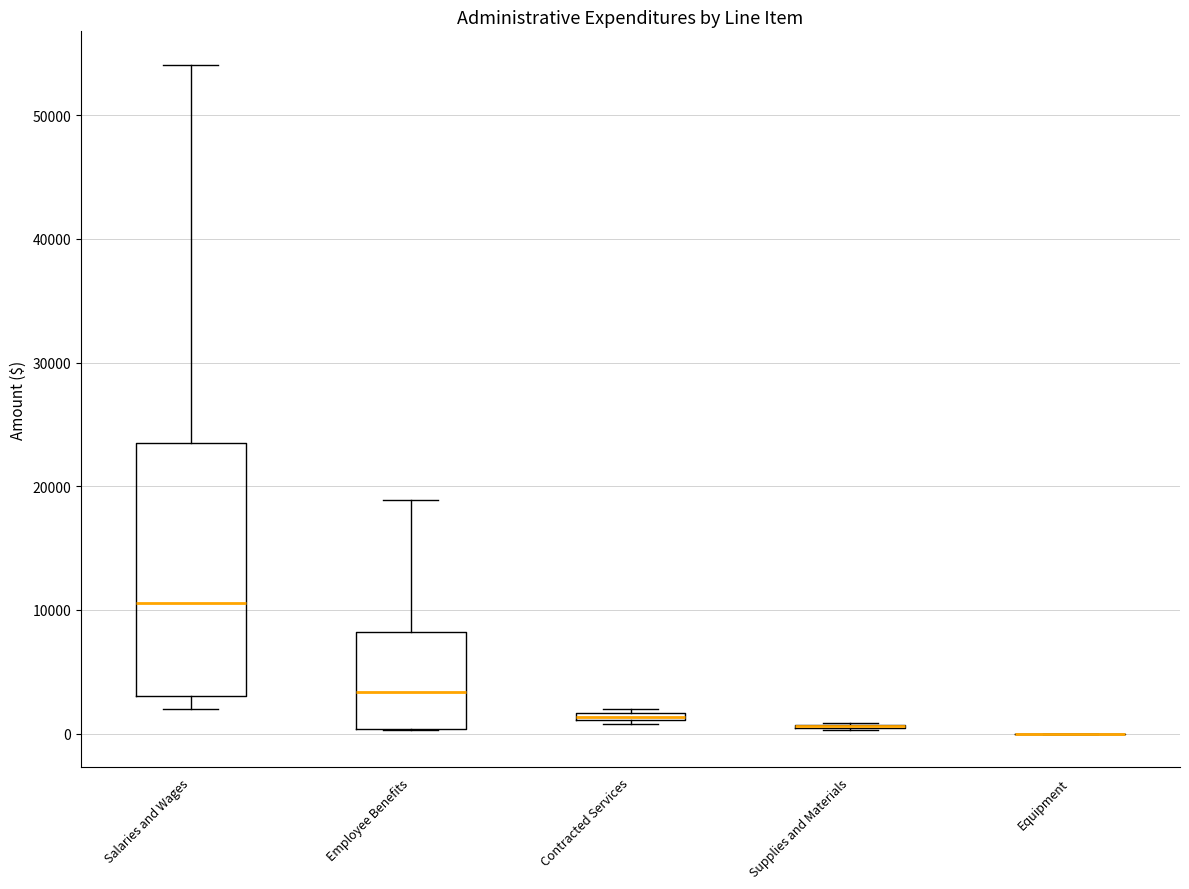

Comparing the boxes themselves (not the whiskers), which one is the tallest?

Salaries and Wages